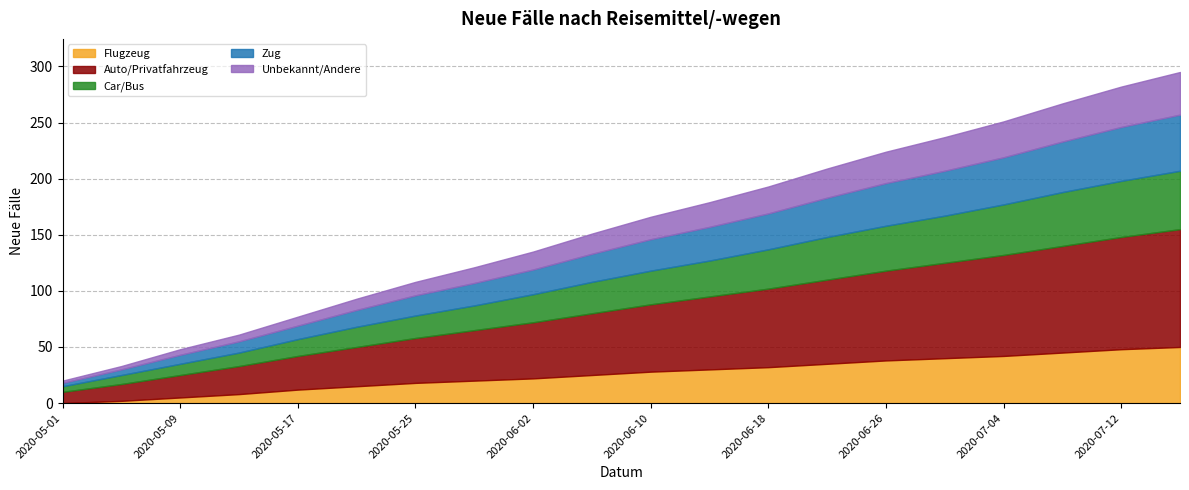

Which series has the widest spread of values?

Auto/Privatfahrzeug